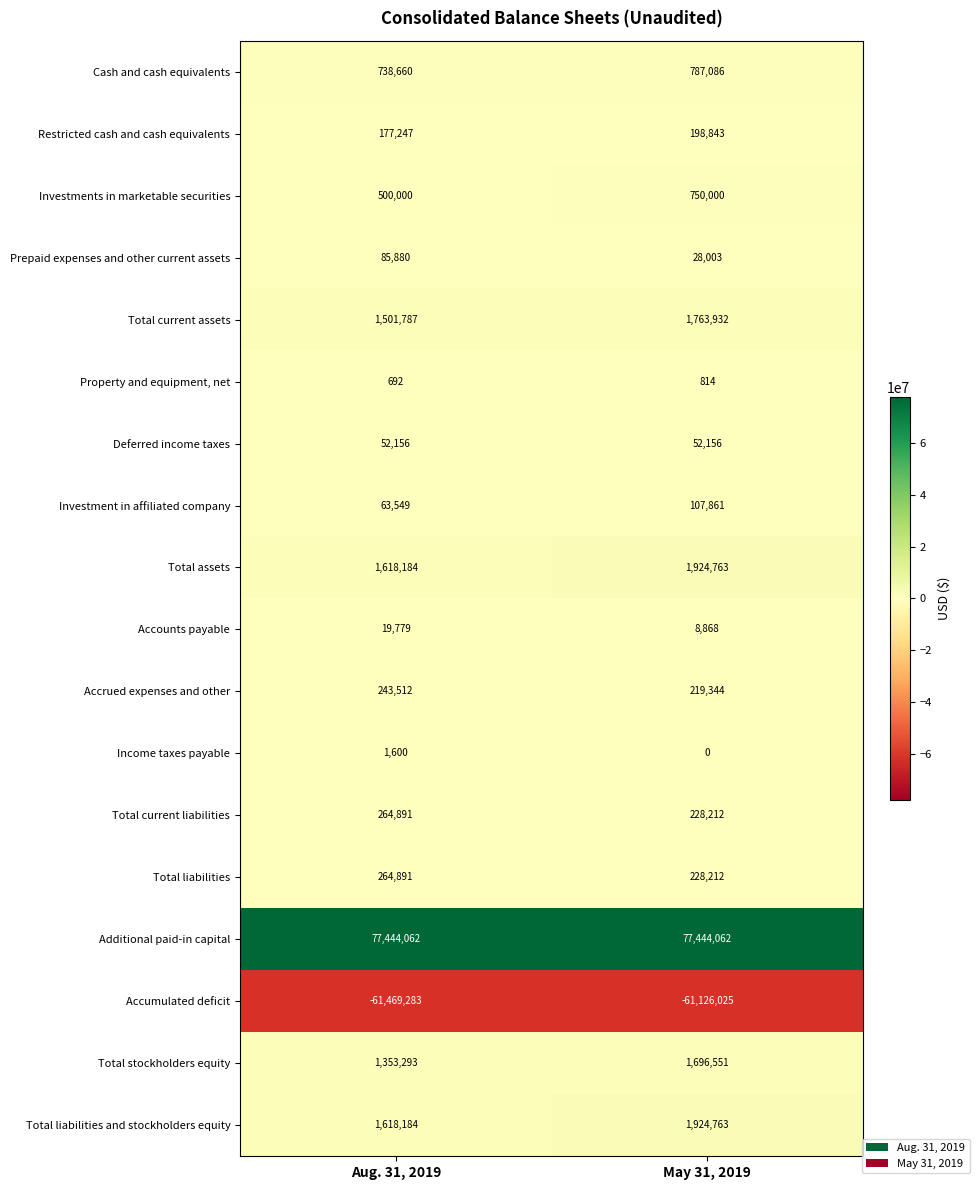

Rank the categories by Total current assets value from lowest to highest.

Aug. 31, 2019, May 31, 2019